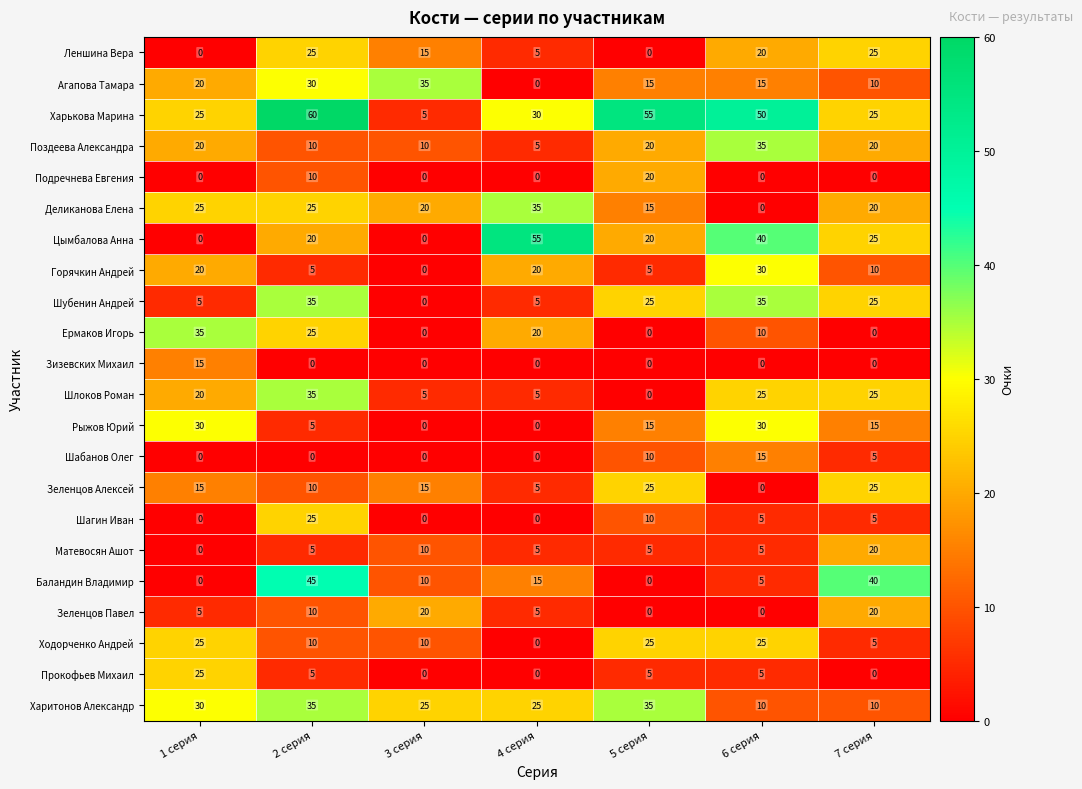

How many Леншина Вера values are between 0 and 25?

7